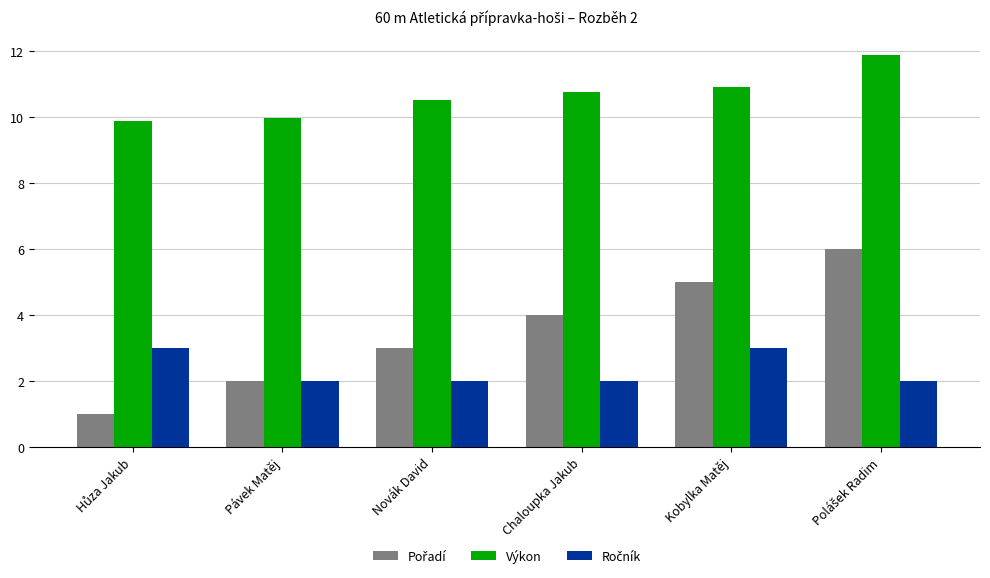

What is the maximum value for Výkon?

11.9